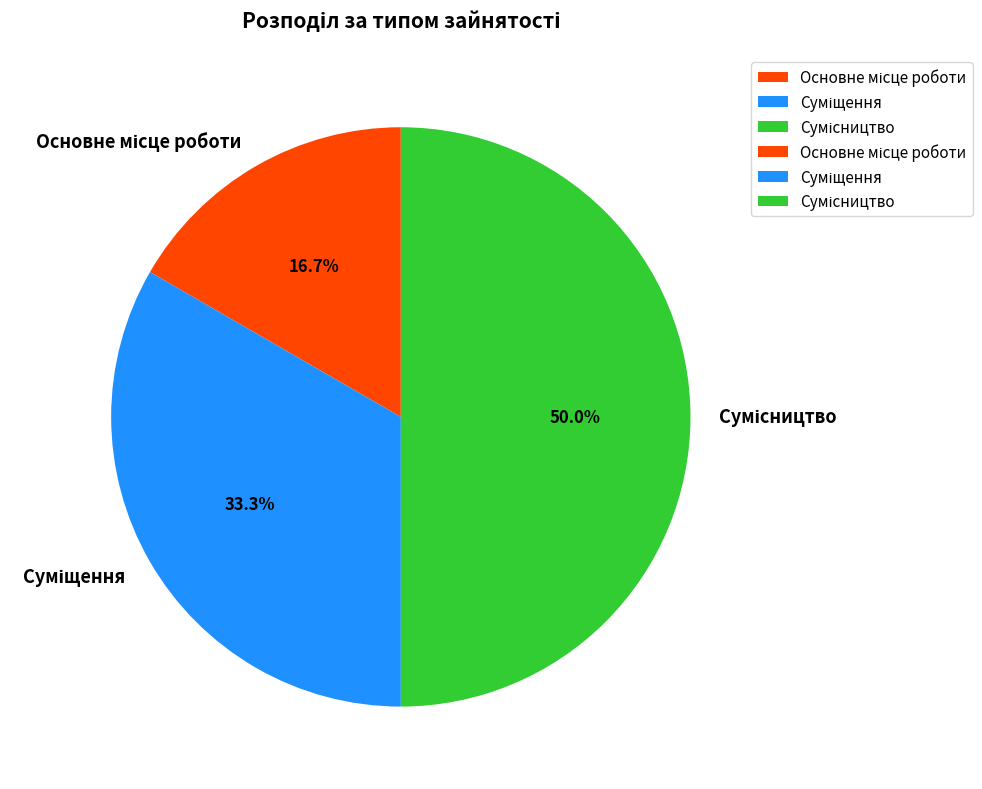

Is it true that Суміщення is 47% of the pie?

False